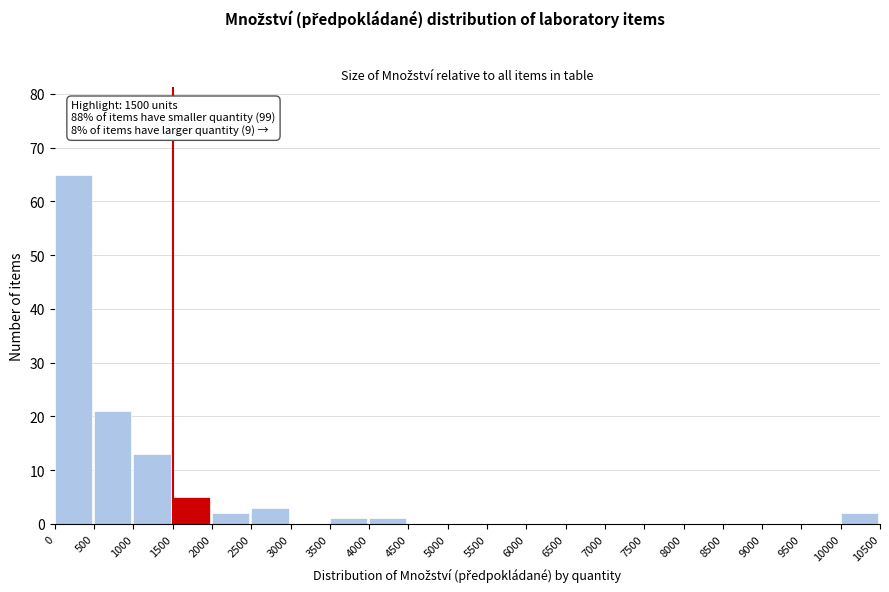

Over which range of the x-axis is the bar tallest?

0 to 500